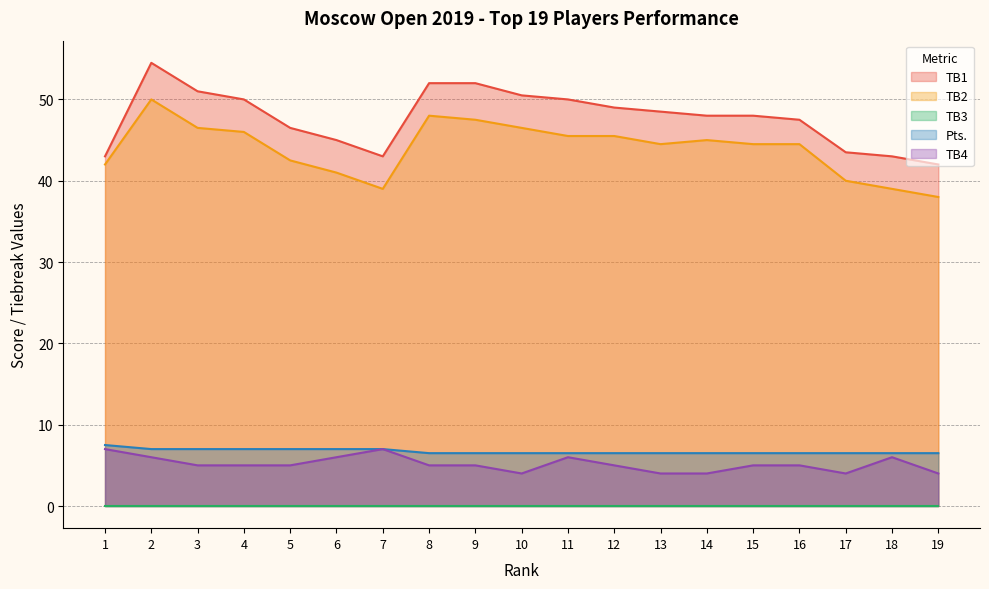

True or false: TB4 has a value of 6.0 at 11.

True